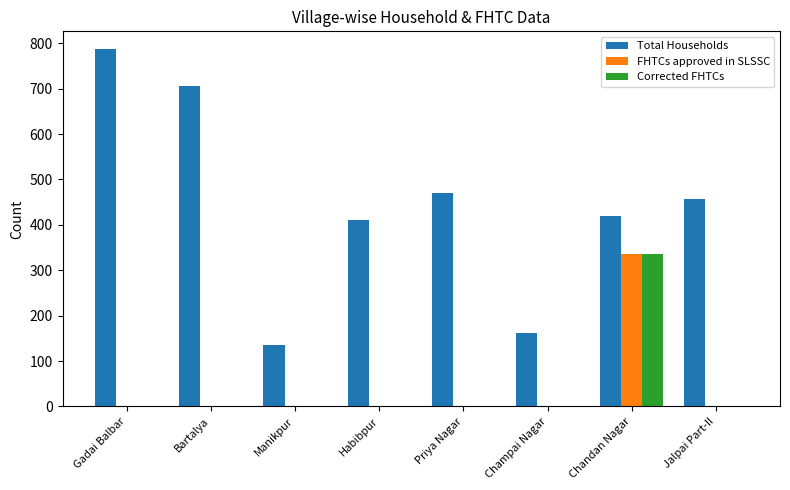

What is the greatest value displayed?

787